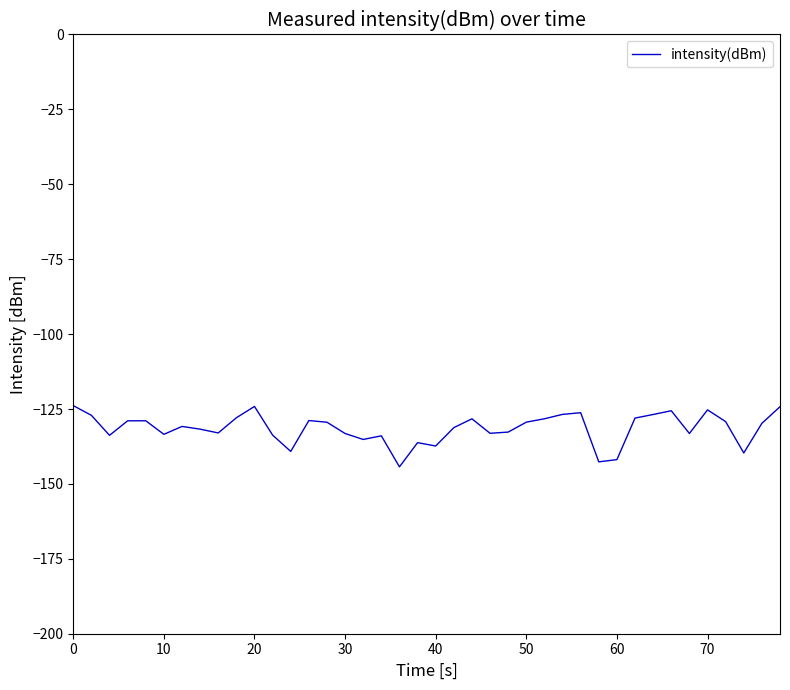

What is the difference between the maximum and minimum values?

20.4